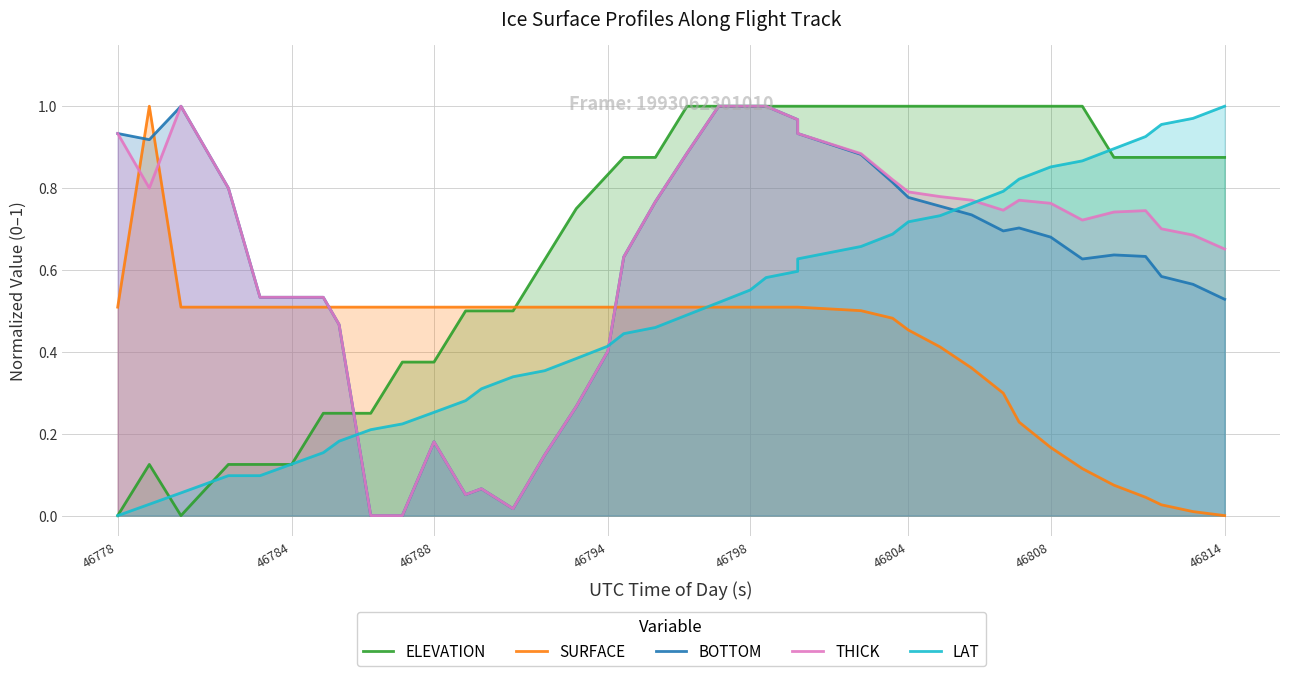

How many intersections are there between BOTTOM and THICK?

5